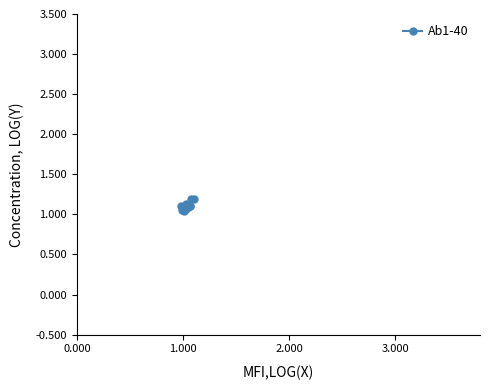

How many values are between 1 and 2?

20